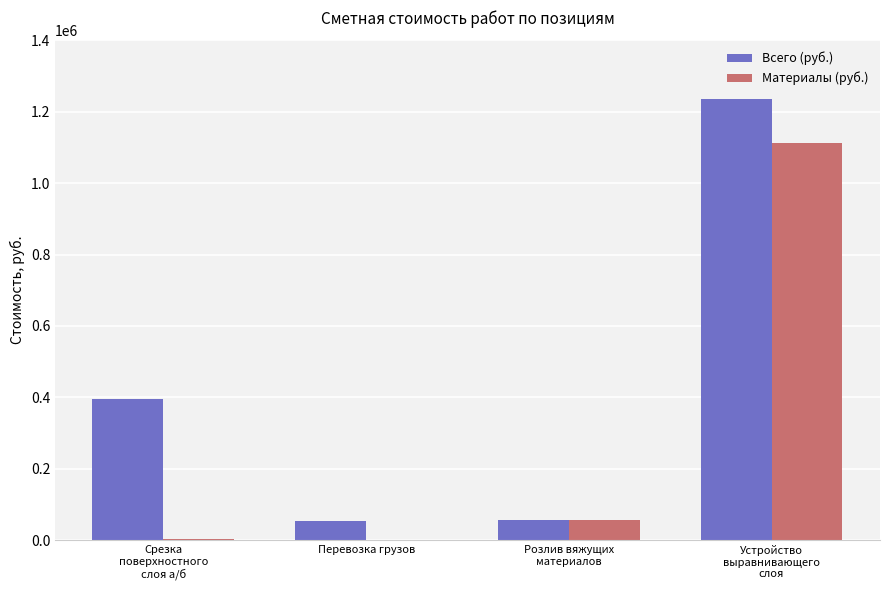

At which label is Материалы (руб.) closest to 556223?

Розлив вяжущих
материалов